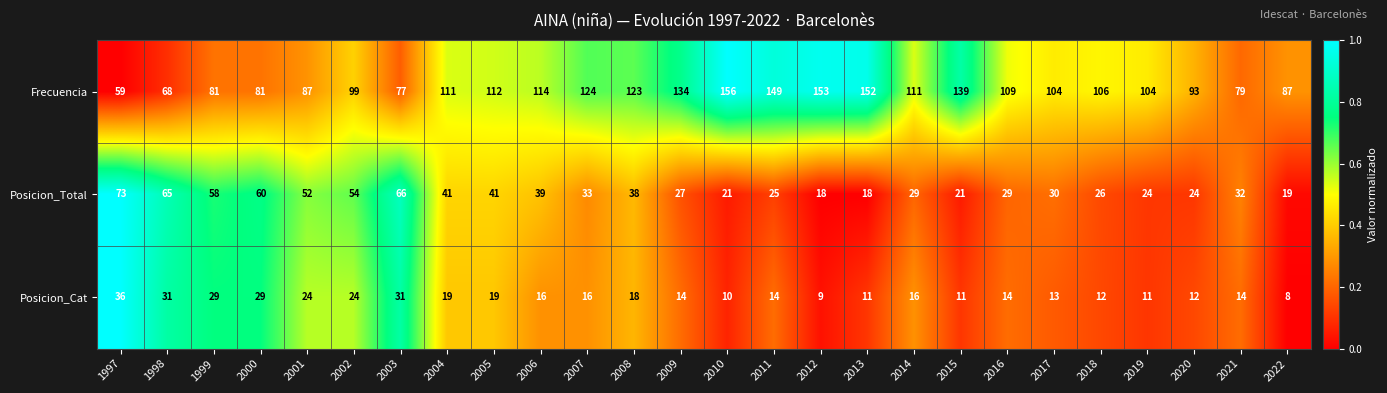

Count the number of categories in the chart.

26